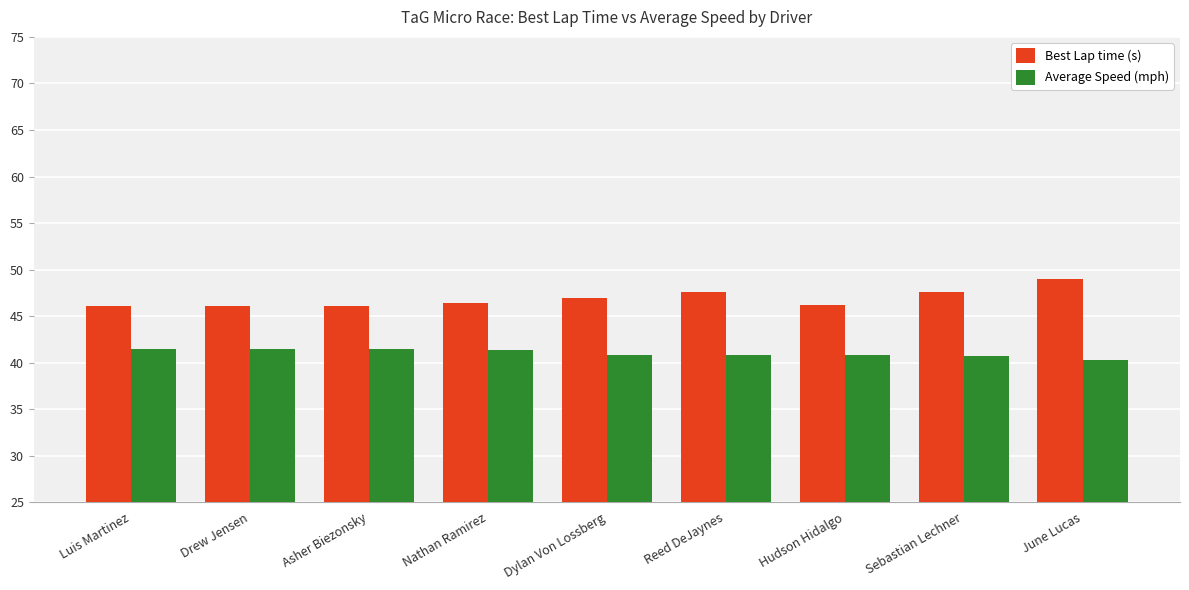

What is the label of the 8th bar from the right?

Drew Jensen